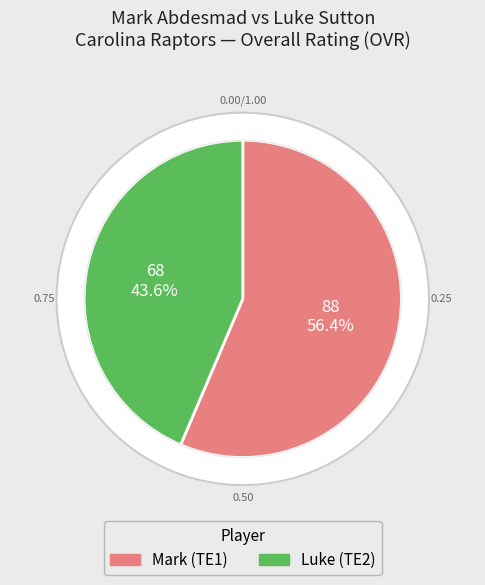

True or false: Mark accounts for 61% of the total.

False